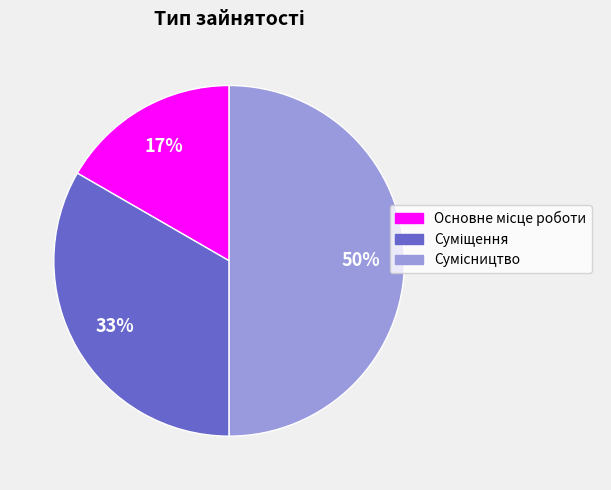

To the nearest percent, what is the difference between the largest and smallest slice percentages?

33%